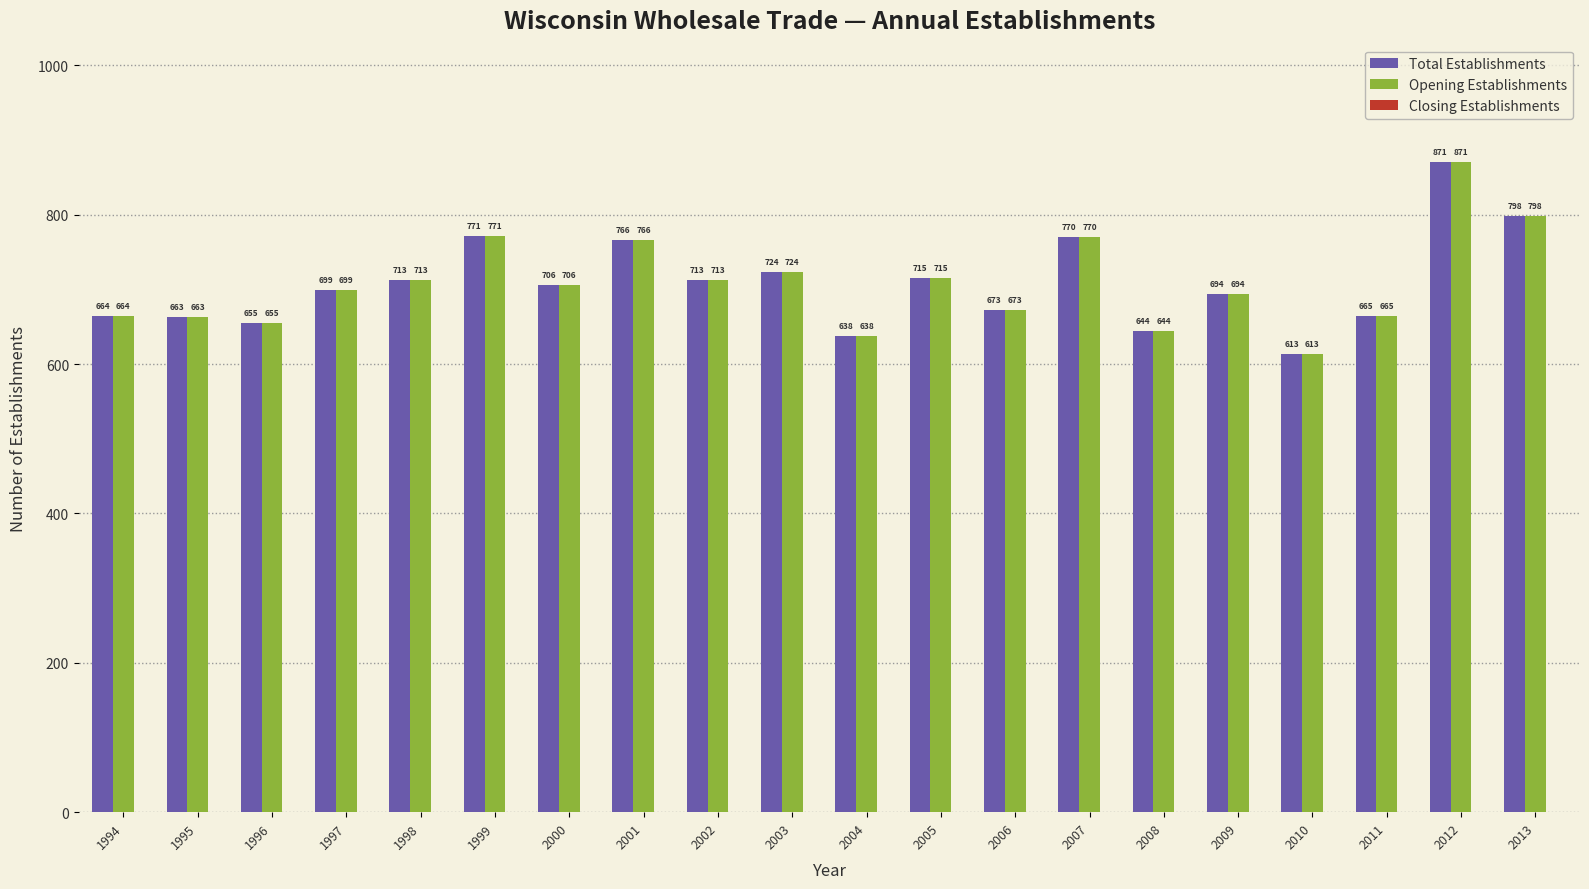

What is the total value across all series at 2001?

1532